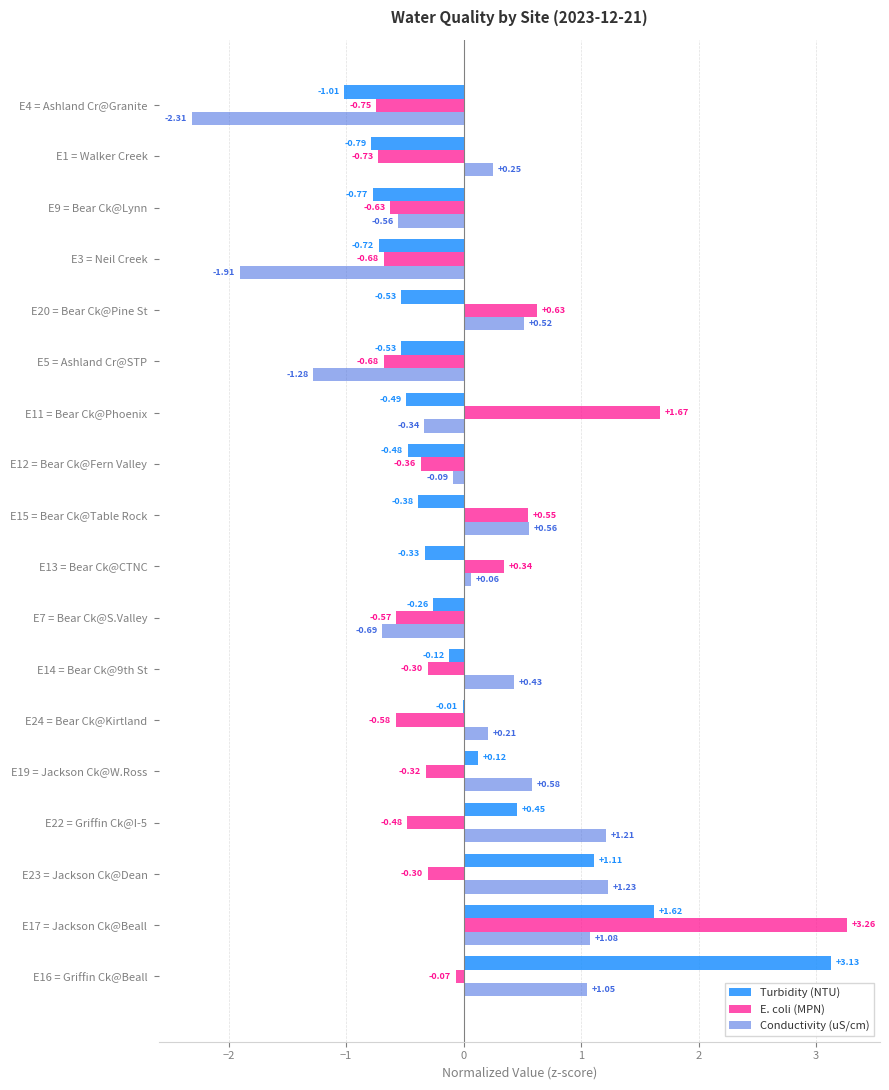

Is the value of Conductivity (uS/cm) at E17 = Jackson Ck@Beall greater than the value of E. coli (MPN) at E14 = Bear Ck@9th St?

Yes